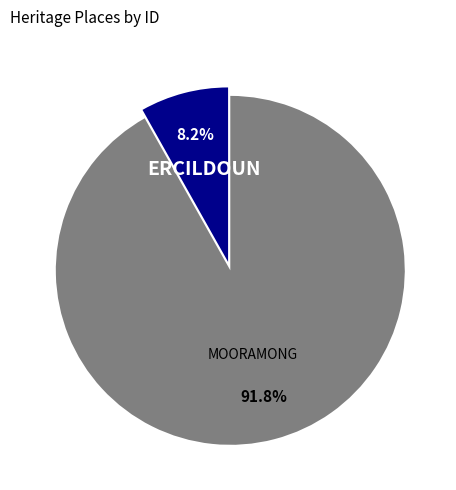

Which has a higher value, MOORAMONG or ERCILDOUN?

MOORAMONG